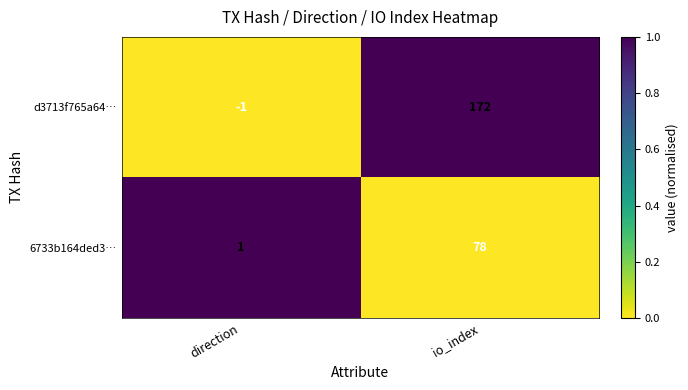

List the labels in order of d3713f765a64… value, smallest first.

direction, io_index